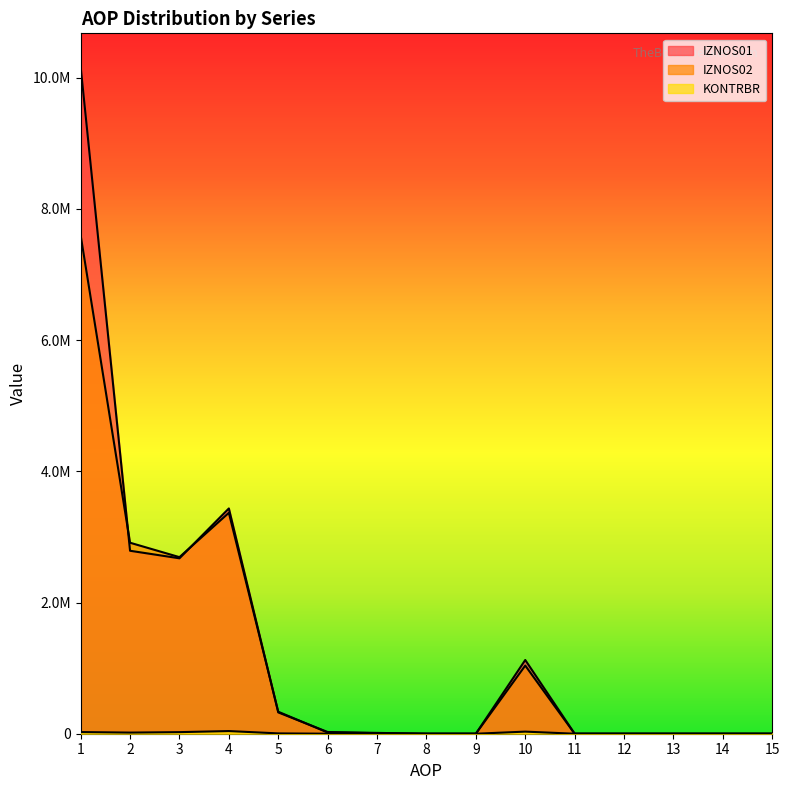

Does the chart display data point markers on the line(s)?

No